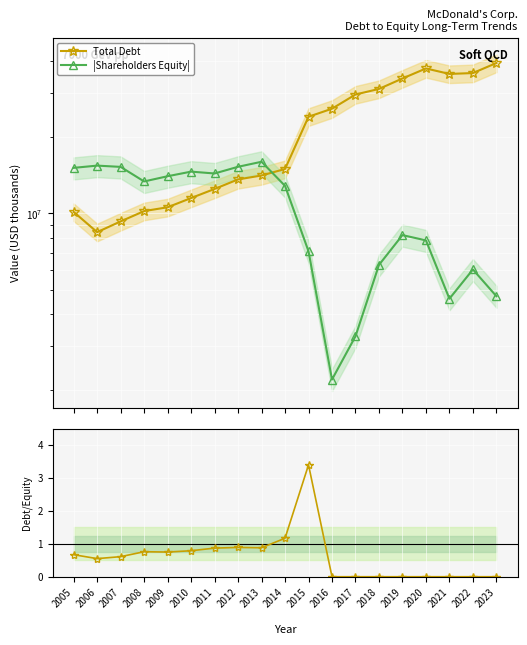

Rank the series by their average value, from highest to lowest.

Total Debt, |Shareholders Equity|, Debt to Equity